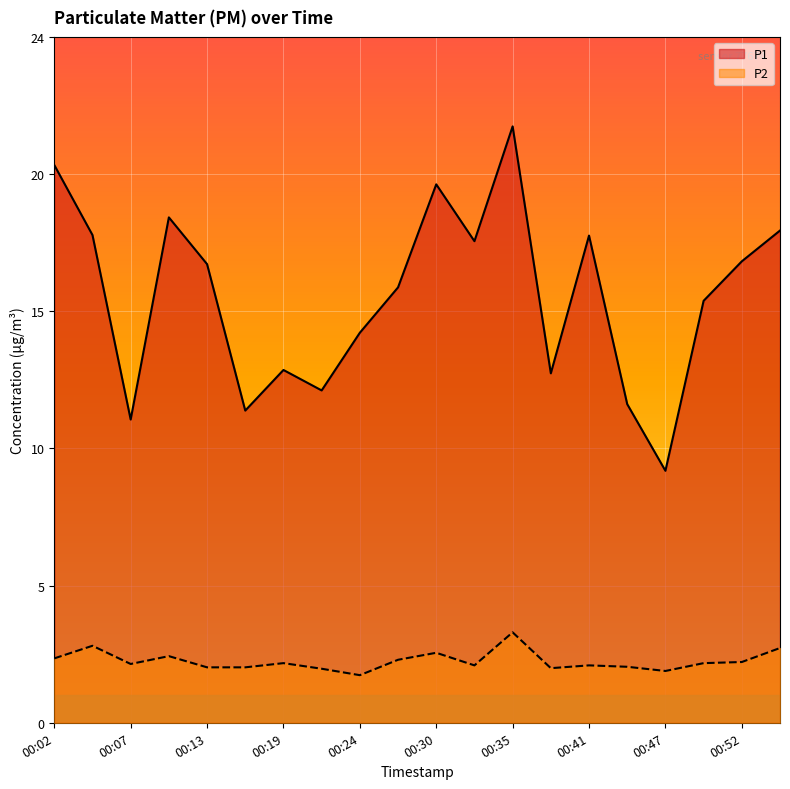

Which category has the highest value in the P1 series?

00:35